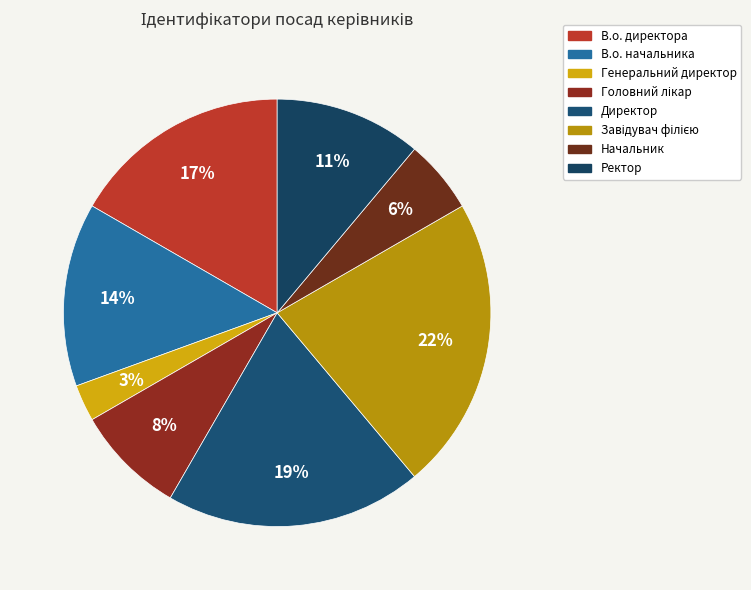

Which category has the smallest portion of the pie?

Генеральний директор